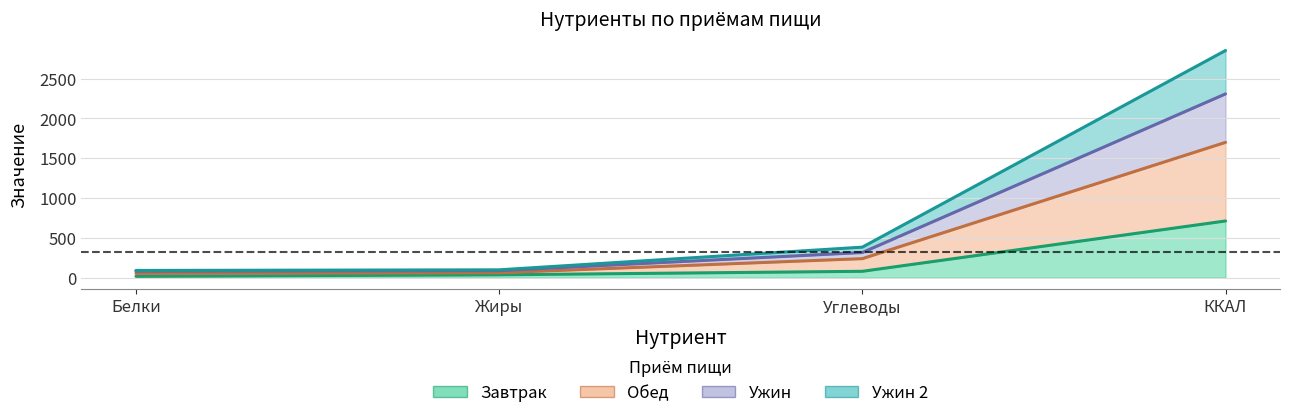

What is the smallest value displayed?

17.3